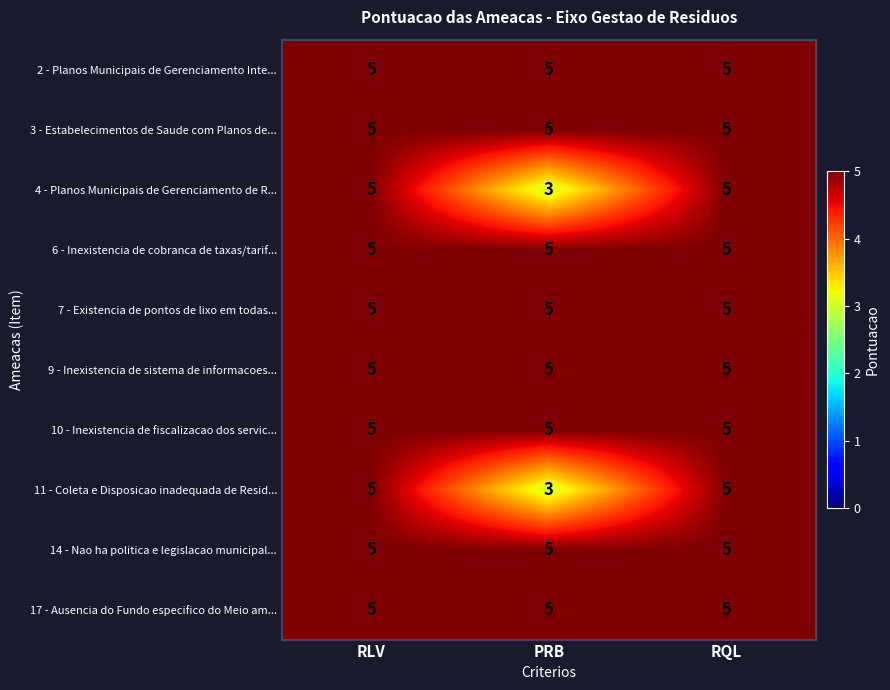

At how many categories does at least one series exceed 3?

3